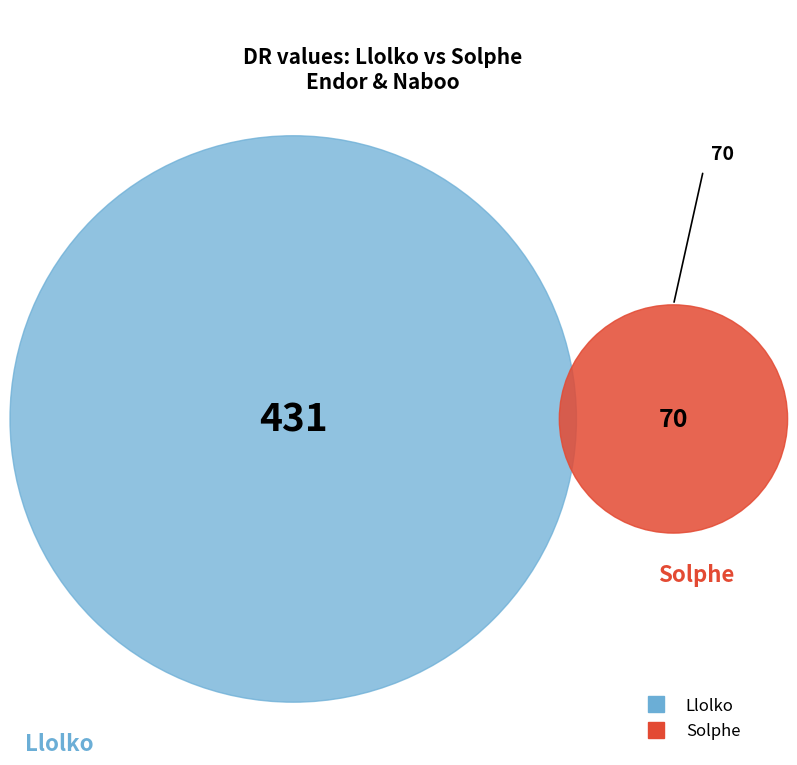

To the nearest percent, what percentage of the pie is Llolko?

86%